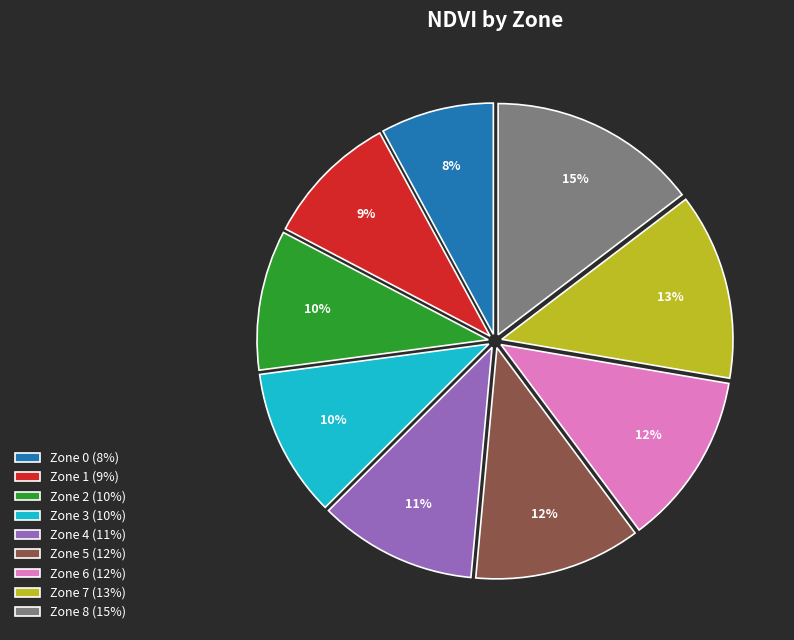

What percentage is the Zone 8 (15%) slice, to the nearest percent?

15%